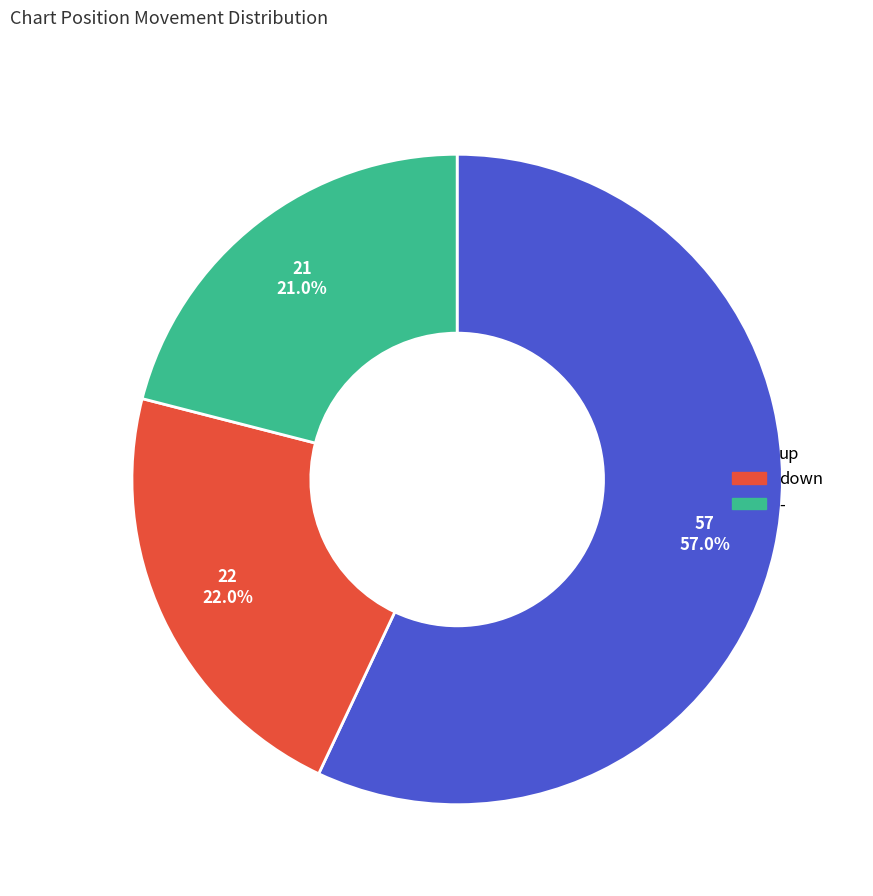

True or false: - accounts for 21% of the total.

True